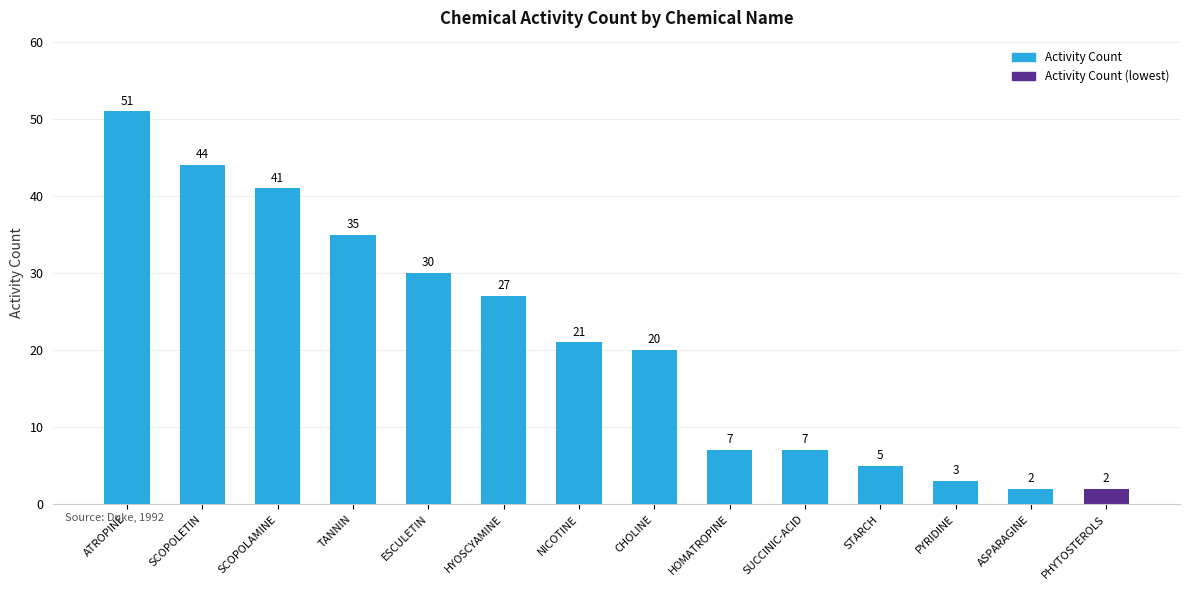

Between PYRIDINE and ASPARAGINE, which is larger?

PYRIDINE